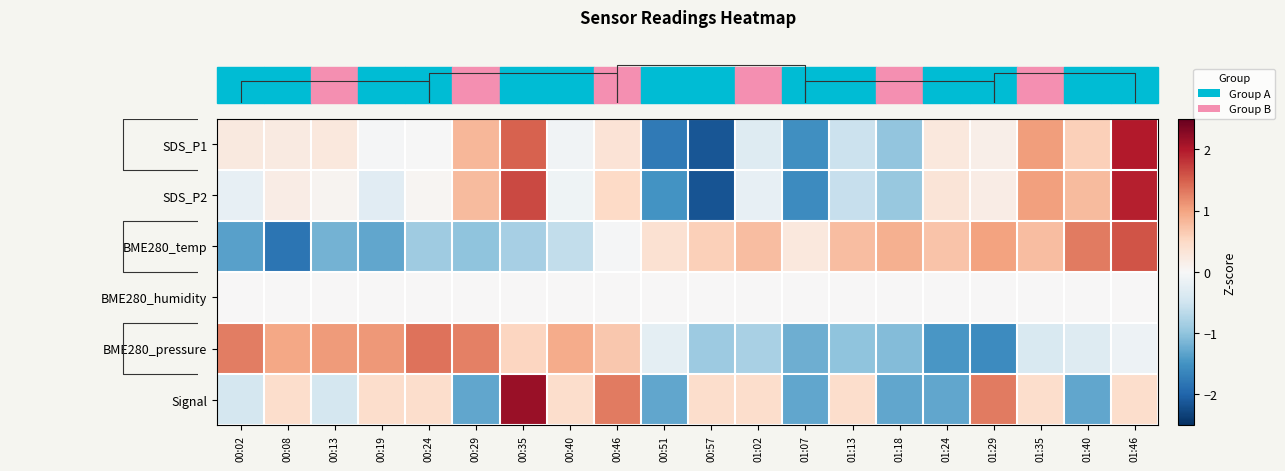

What is the total value across all series at 01:35?

2.9